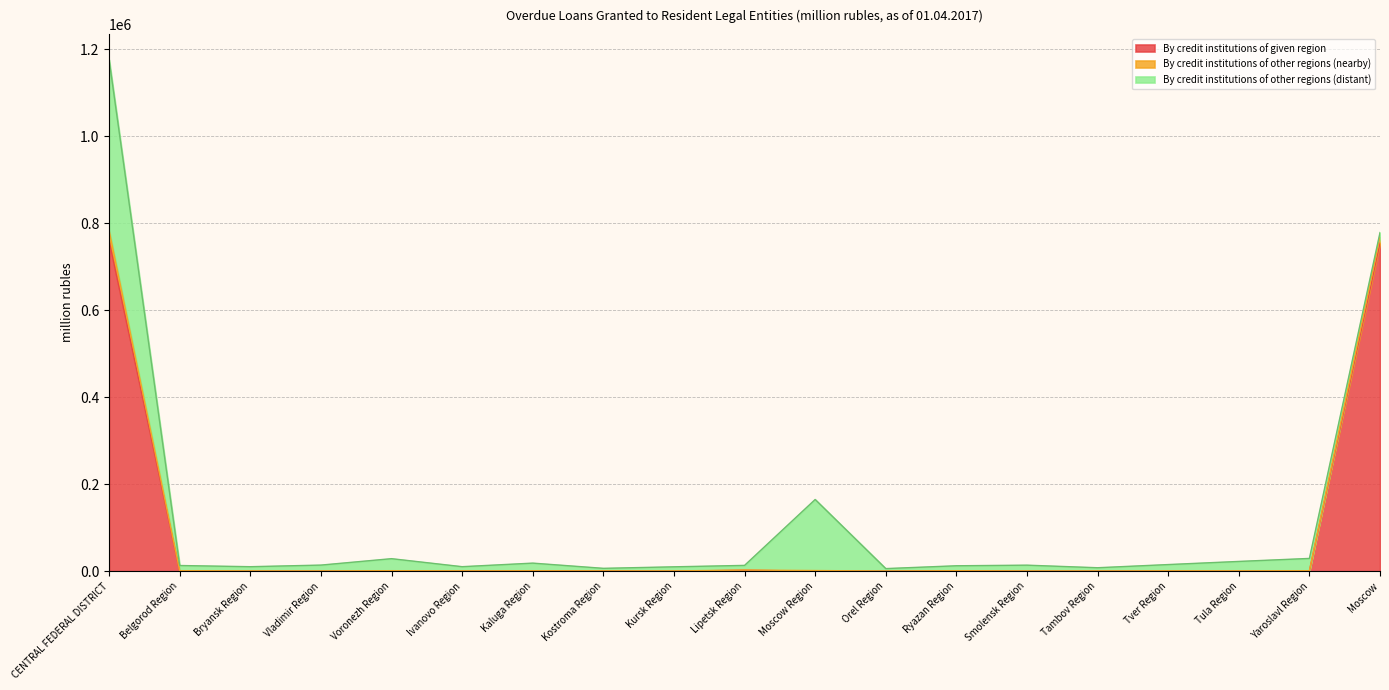

What is the maximum value for By credit institutions of given region?

759588